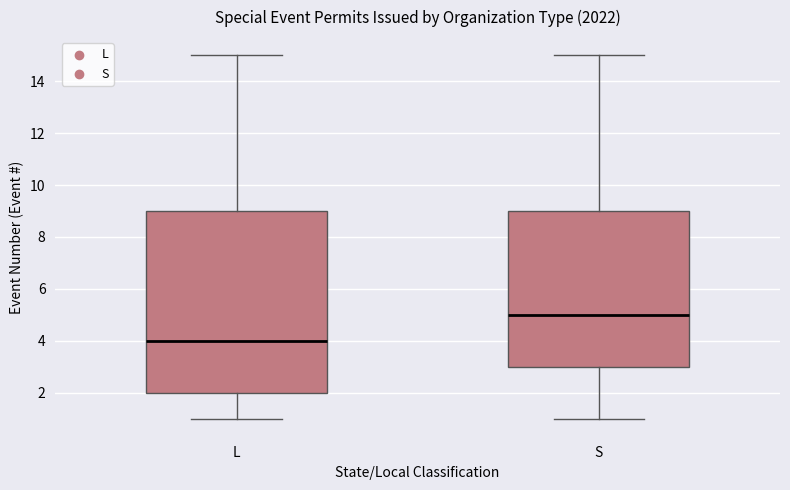

Which box is the tallest, from its lower edge to its upper edge?

L